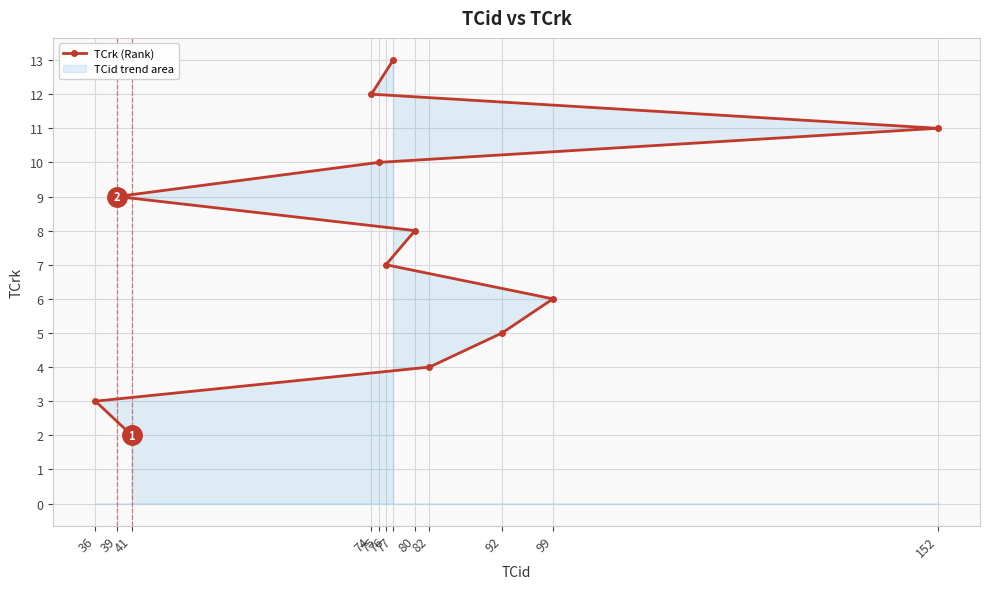

True or false: the data has more than 2 interior local peaks.

False